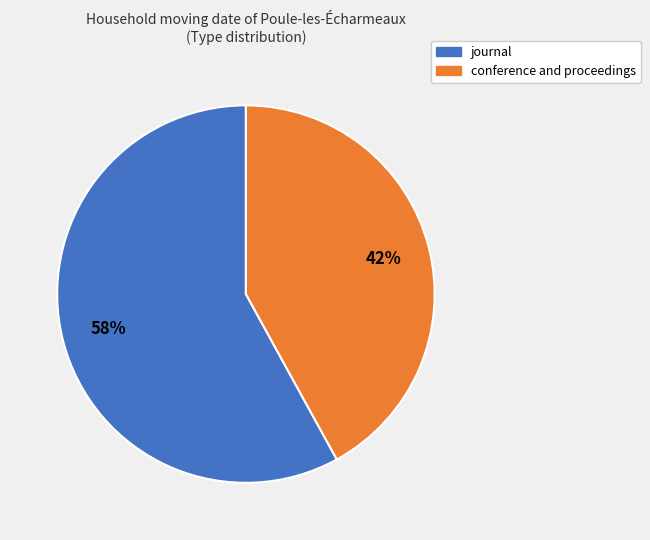

To the nearest percent, what is the difference between the largest and smallest slice percentages?

16%